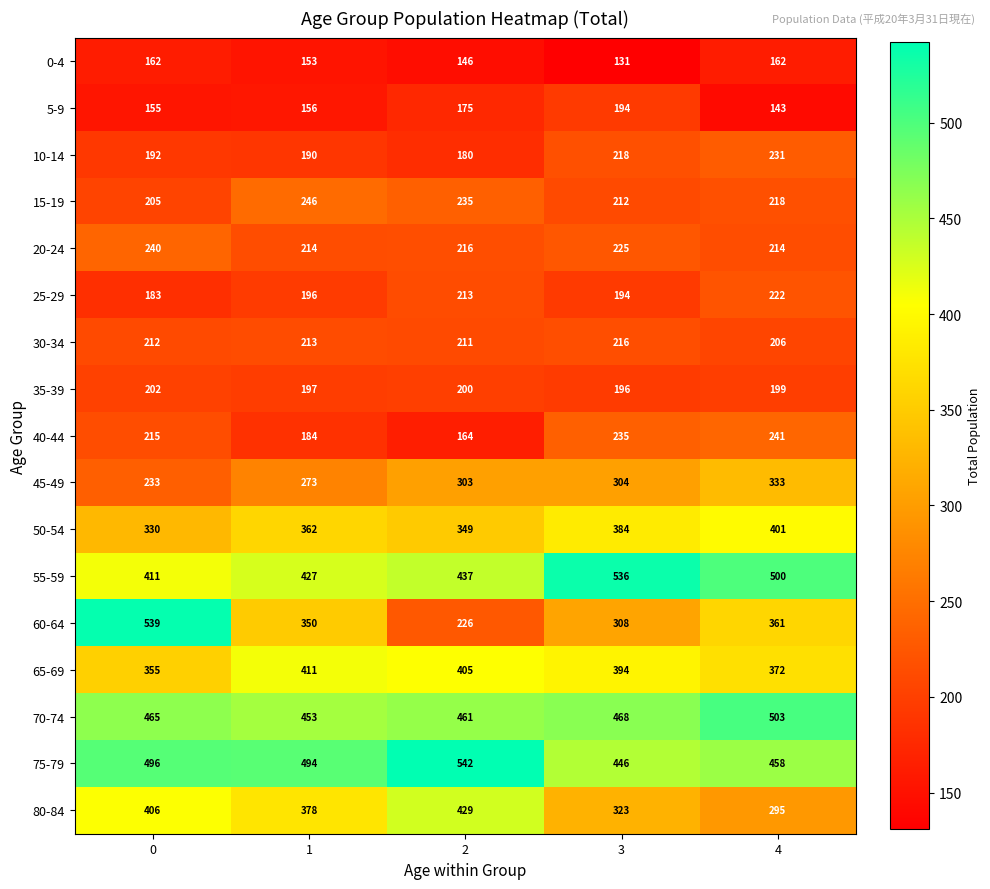

What is the total value across all series at 3?

4984